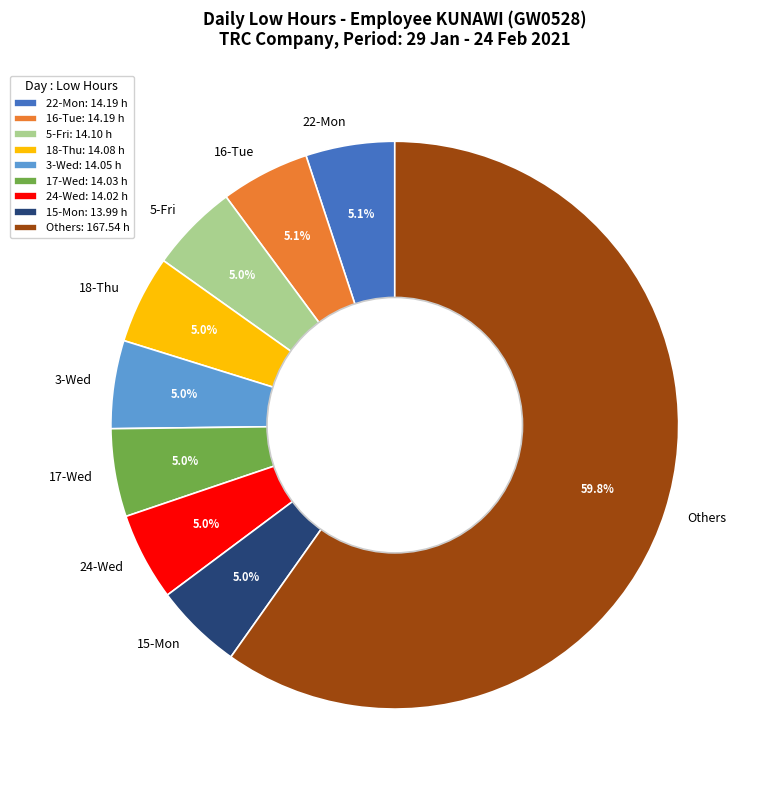

How many slices are in this pie chart?

9